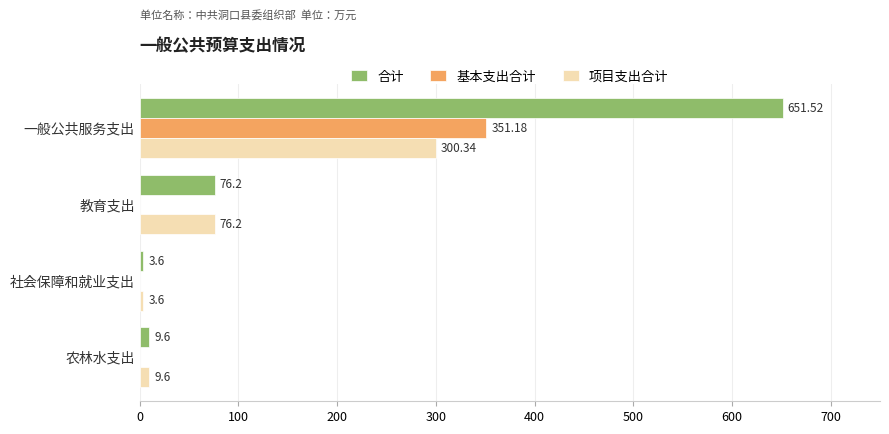

How many data points in 合计 are above 76?

2